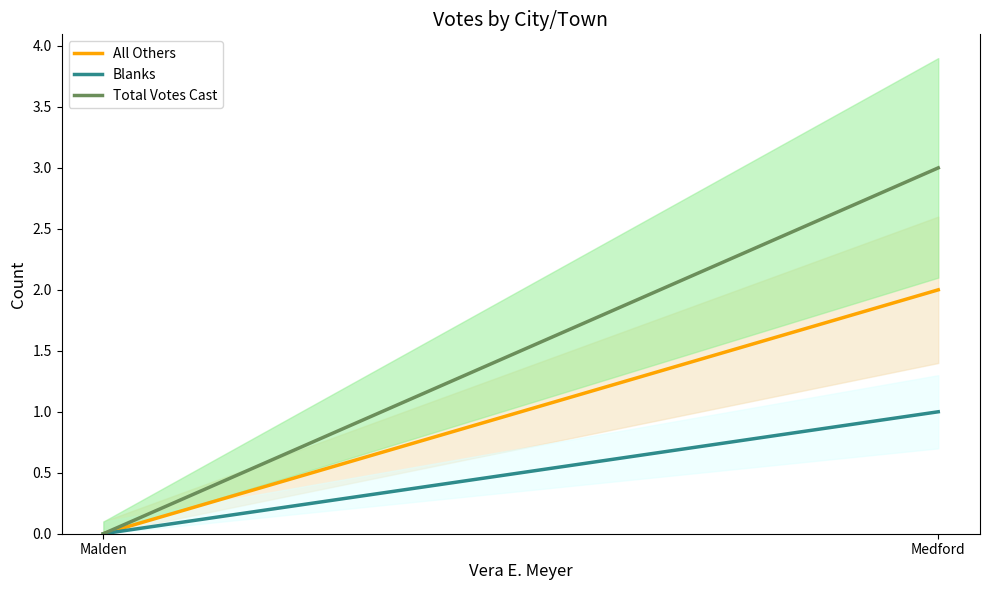

Reading left to right, extract all data points from this chart.

All Others: 0	2
Blanks: 0	1
Total Votes Cast: 0	3